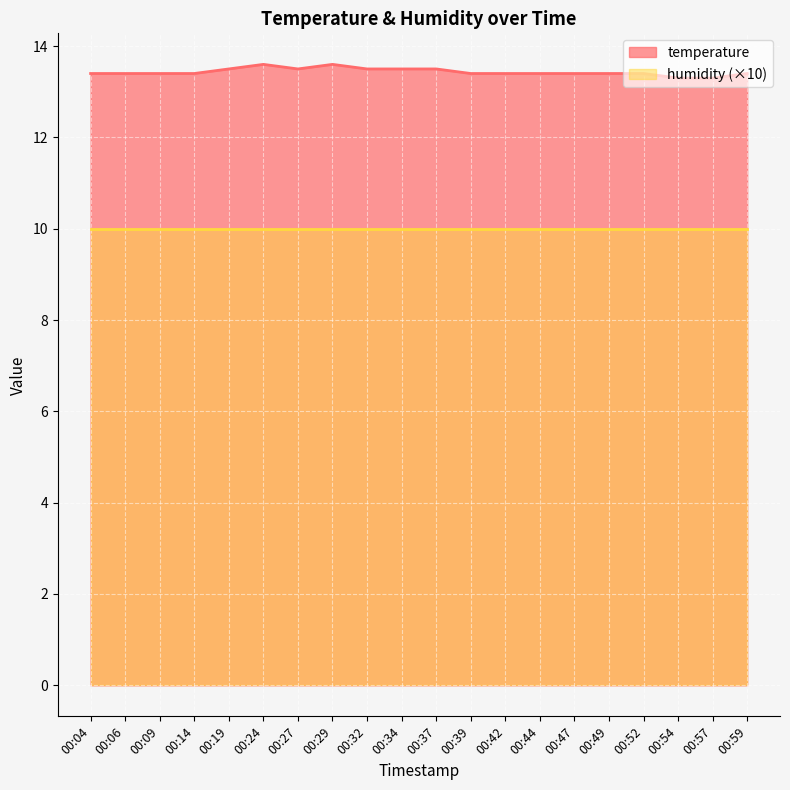

Does the chart display data point markers on the line(s)?

No